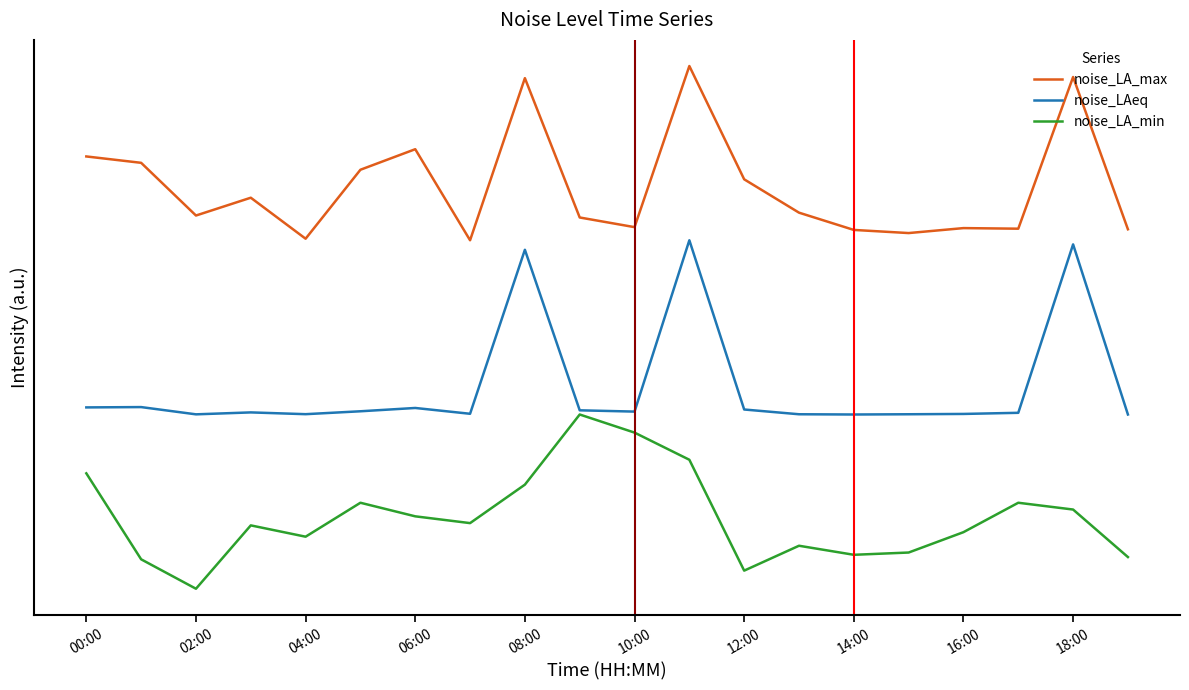

True or false: noise_LAeq and noise_LA_max cross at least once.

False